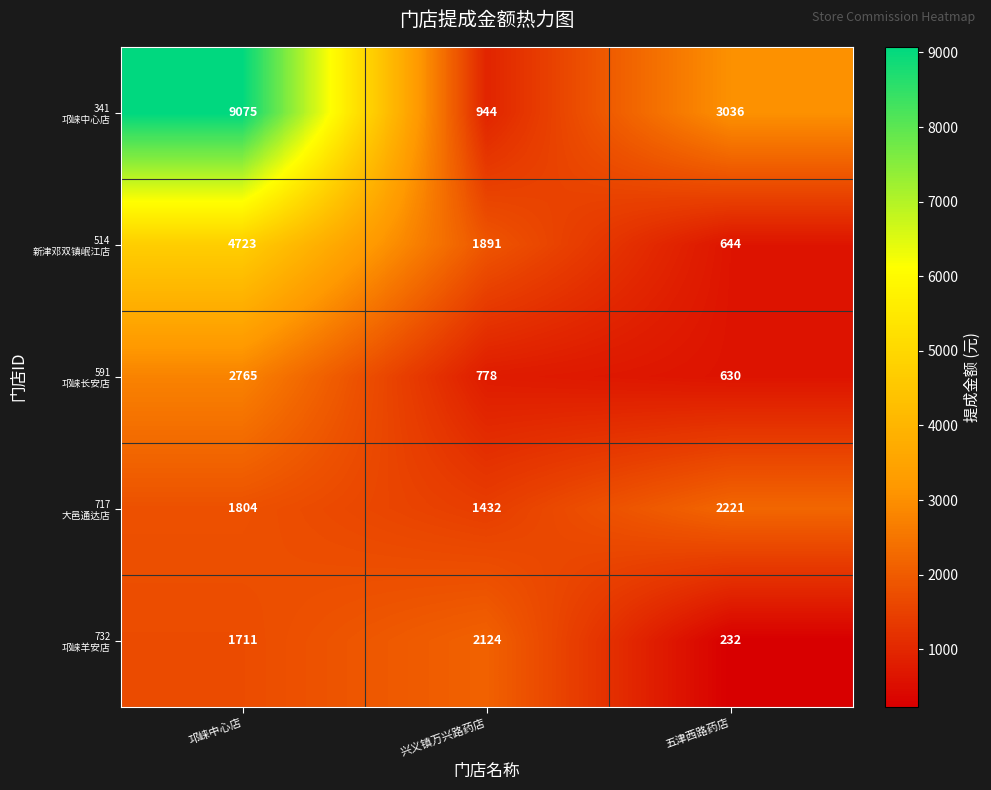

At how many categories does at least one series exceed 7323?

1